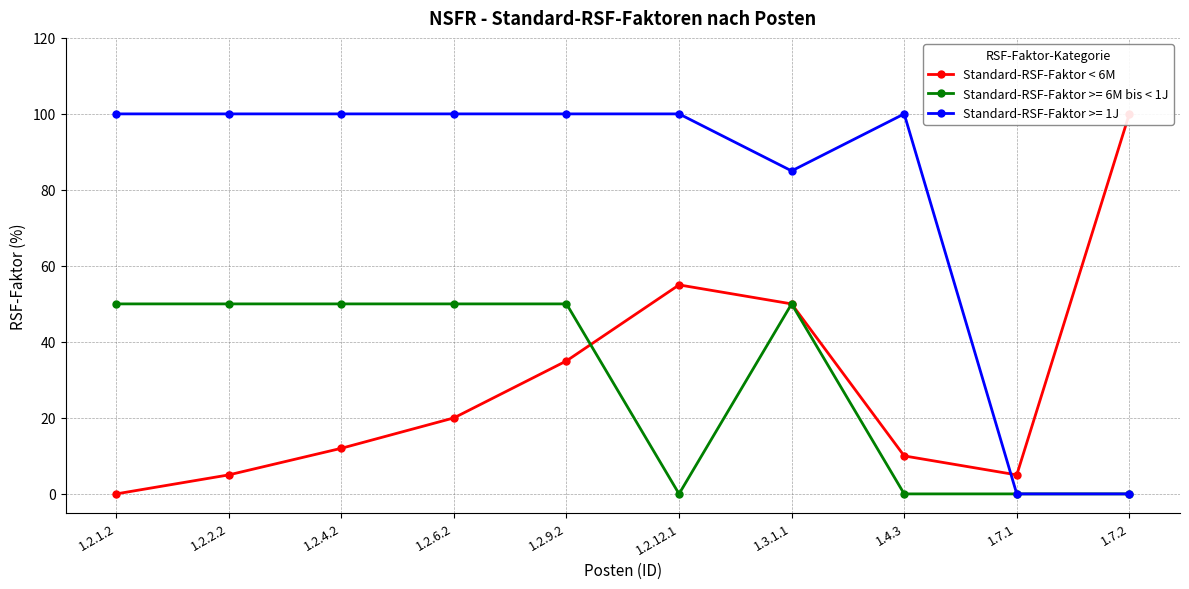

Rank the categories by value from highest to lowest.

1.7.2, 1.2.12.1, 1.3.1.1, 1.2.9.2, 1.2.6.2, 1.2.4.2, 1.4.3, 1.2.2.2, 1.7.1, 1.2.1.2